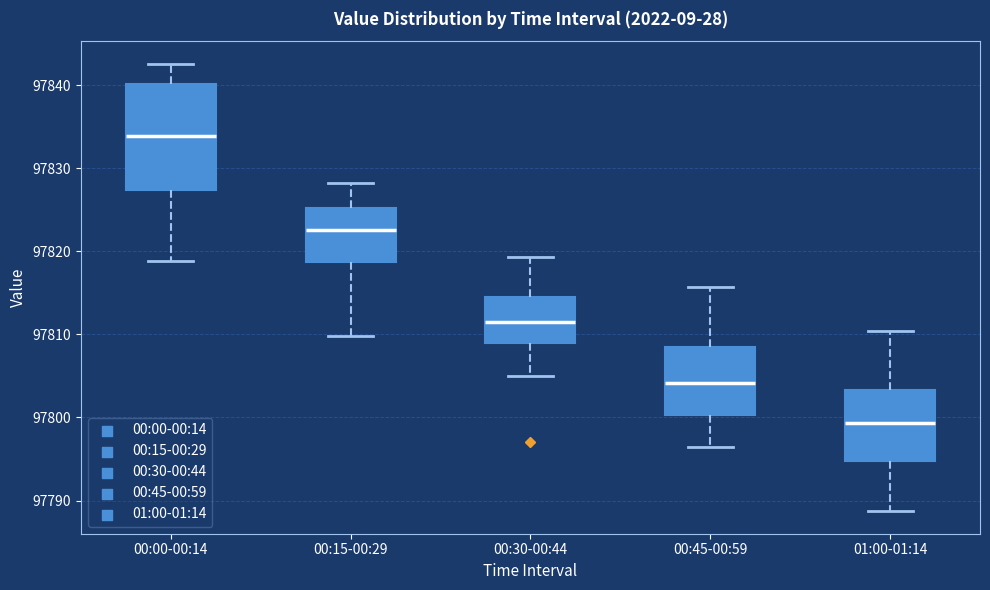

Where is the upper edge of the box for 01:00-01:14 on the y-axis? The values are not printed on the chart, so give them approximately, as read against the axis.

97803